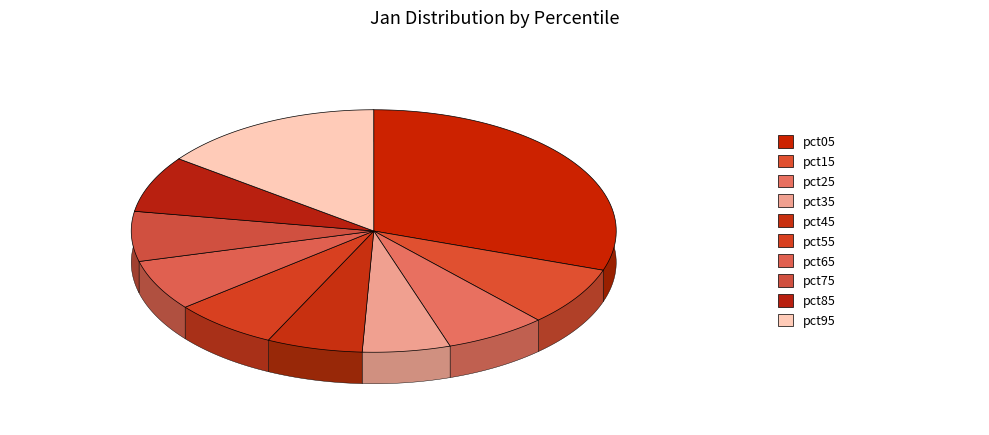

Which has a higher value, pct35 or pct95?

pct95